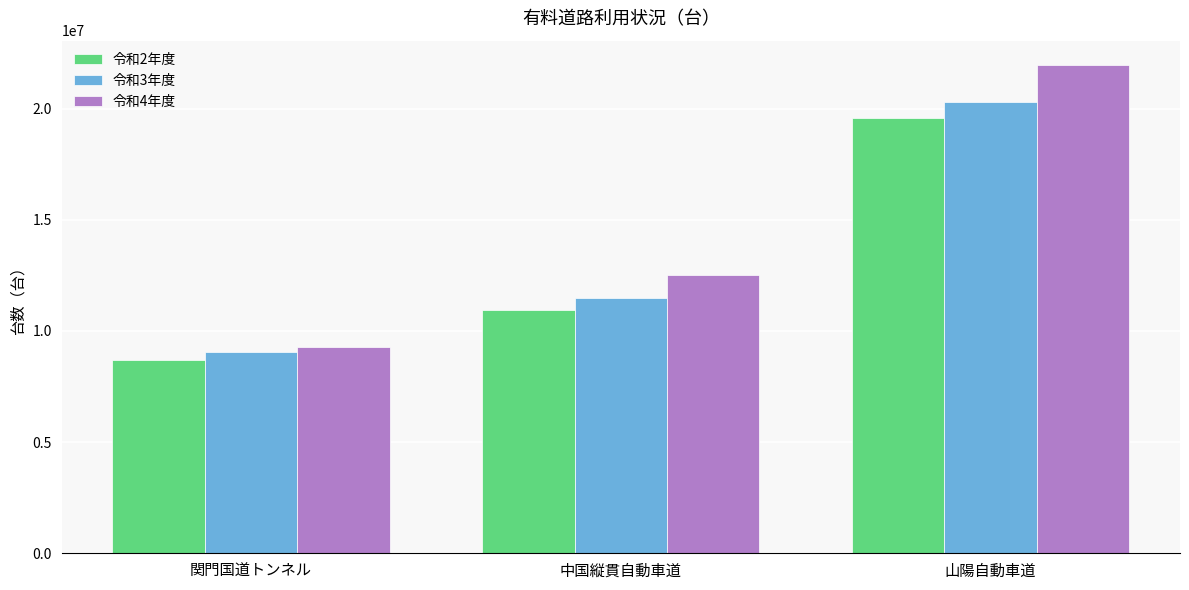

At 山陽自動車道, list the series in order from largest to smallest.

令和4年度, 令和3年度, 令和2年度